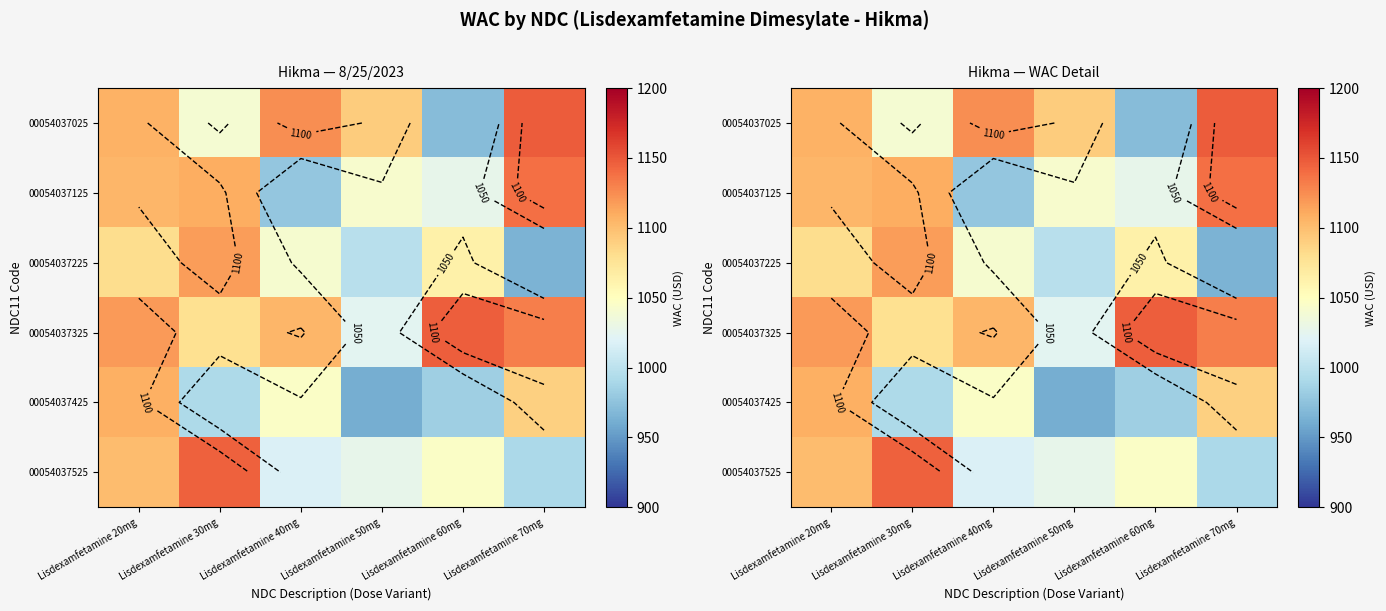

Is the value of 00054037325 at Lisdexamfetamine 60mg greater than the value of 00054037425 at Lisdexamfetamine 70mg?

Yes